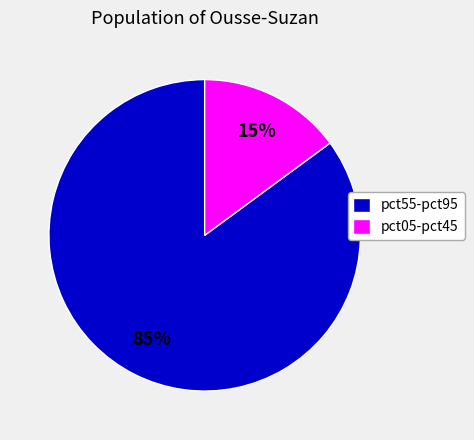

Is there a majority slice in this chart?

Yes